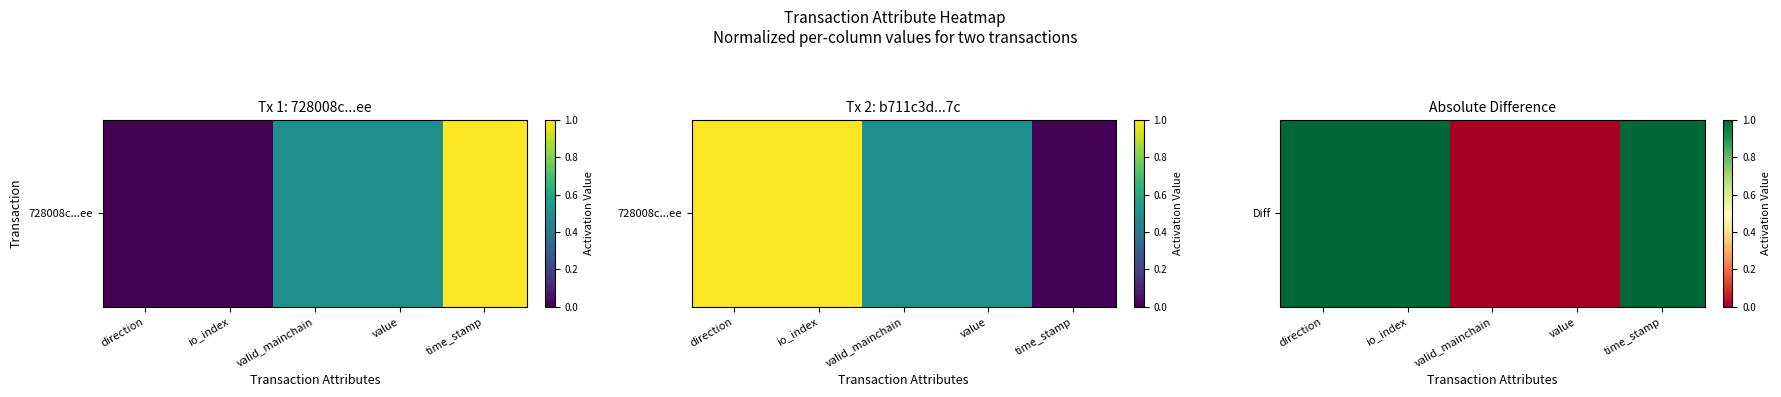

What is the difference between the maximum and minimum values?

1